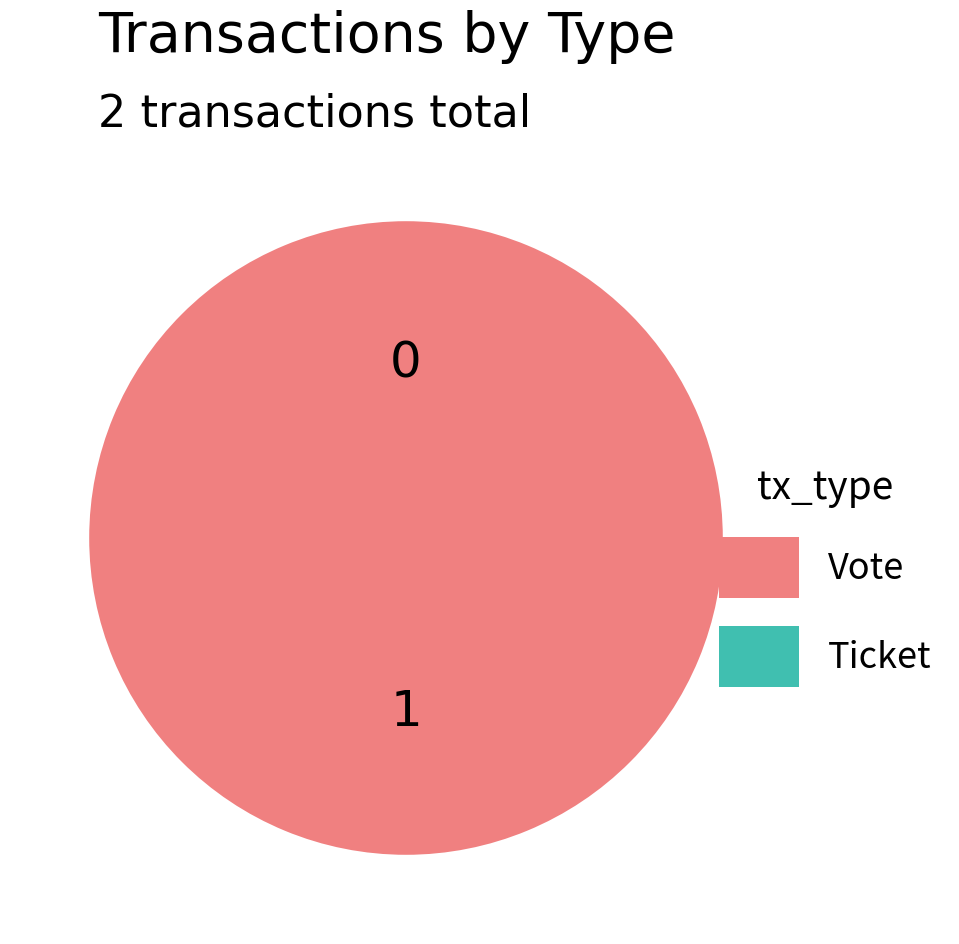

Rank the categories by value from lowest to highest.

Ticket, Vote